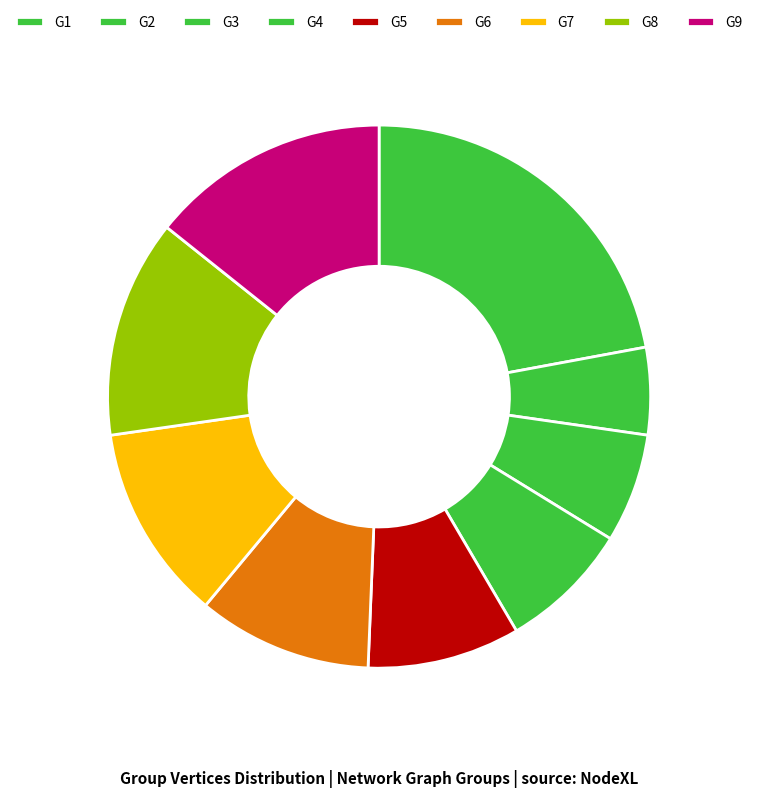

How many segments does this pie chart have?

9